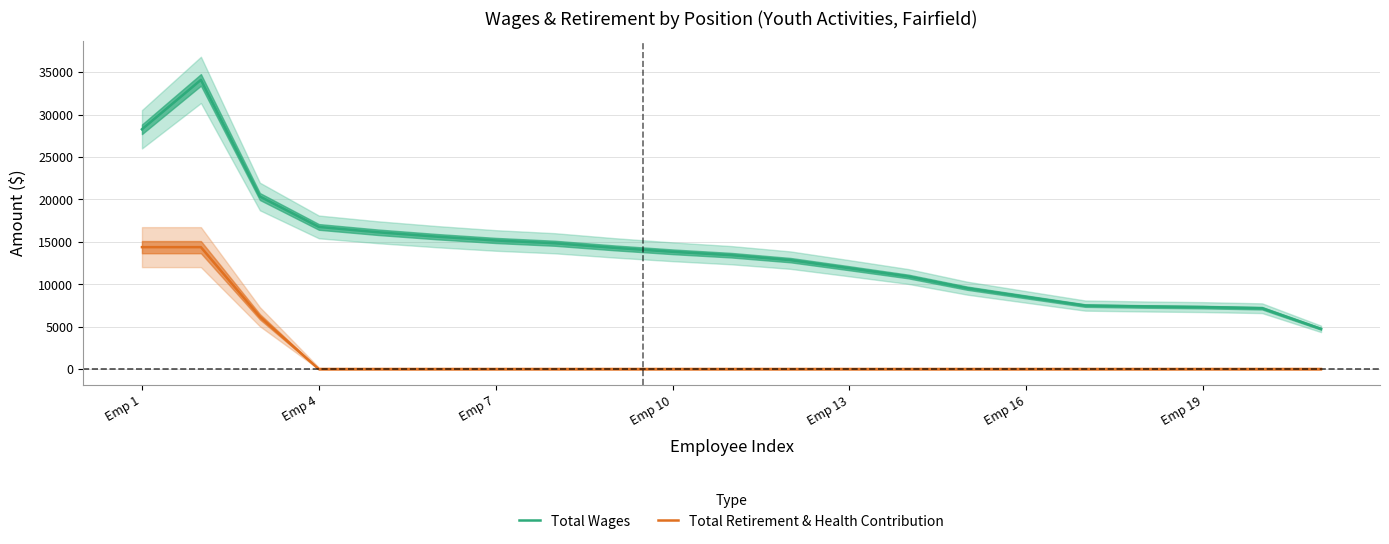

Reading left to right, what are all the values shown in this chart?

Total Wages: 28269.7	34092.0	20347.7	16764.3	16137.3	15617.7	15167.3	14839.3	14303.7	13833.3	13429.7	12848.3	11895.0	10920.7	9540.7	8512.0	7493.0	7388.0	7313.0	7181.7	4747.0
Total Retirement & Health Contribution: 14380.3	14380.3	6178.0	0.0	0.0	0.0	0.0	0.0	0.0	0.0	0.0	0.0	0.0	0.0	0.0	0.0	0.0	0.0	0.0	0.0	0.0